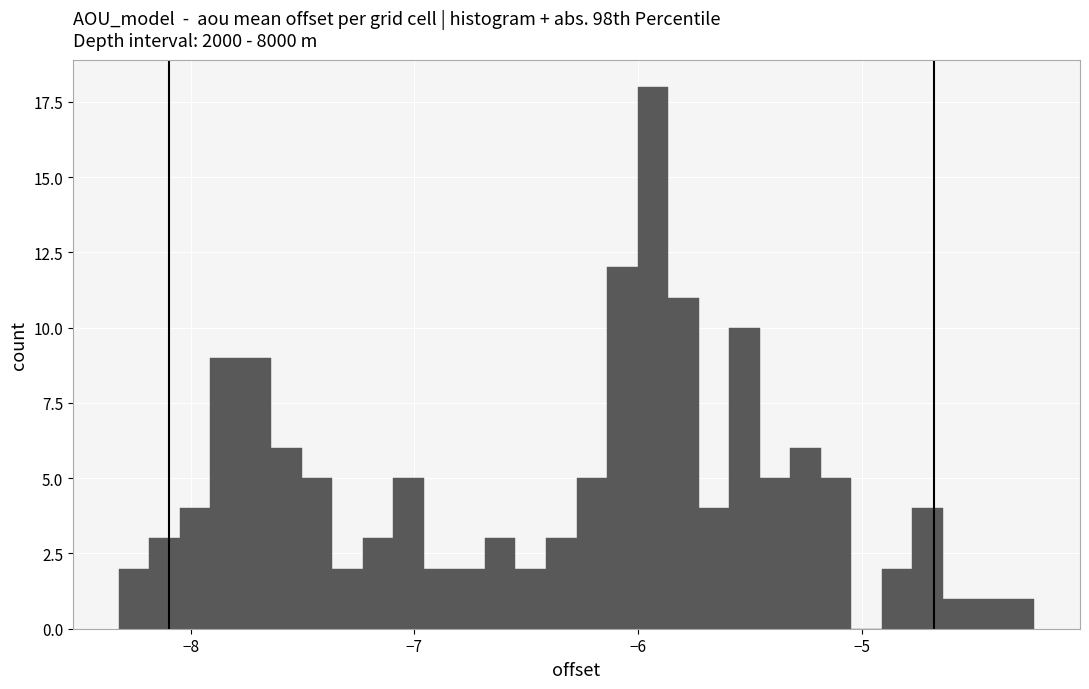

Around what value on the x-axis is the tallest bar? Give the approximate position of its centre, as read against the axis.

-5.9